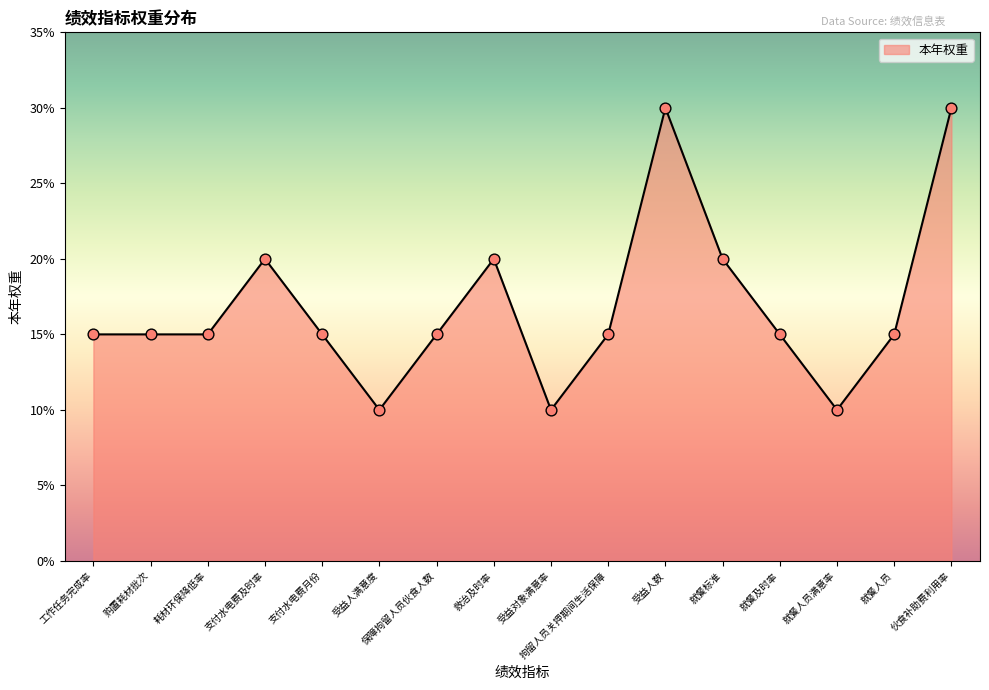

Approximately how many times larger is the value at 支付水电费月份 compared to 受益对象满意率?

1.5